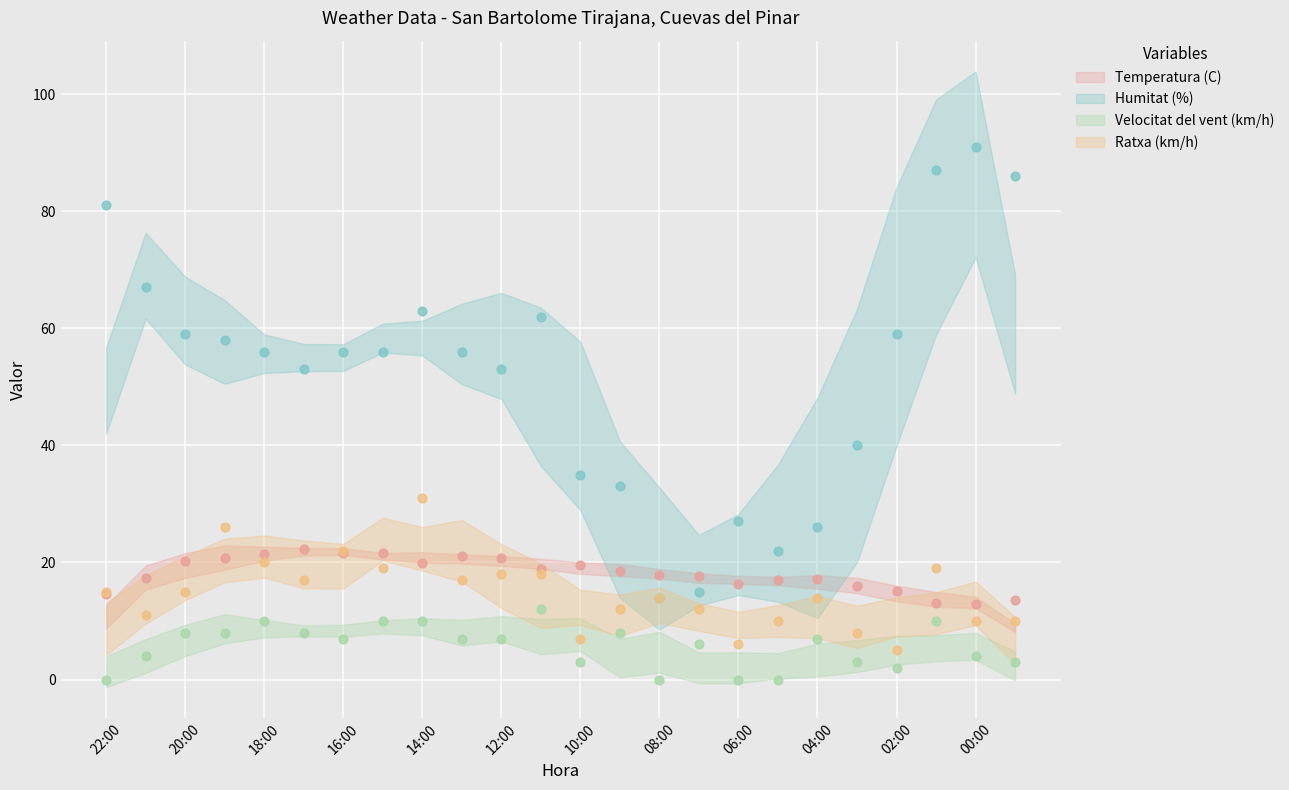

What is the total value across all series at 14:00?

123.9